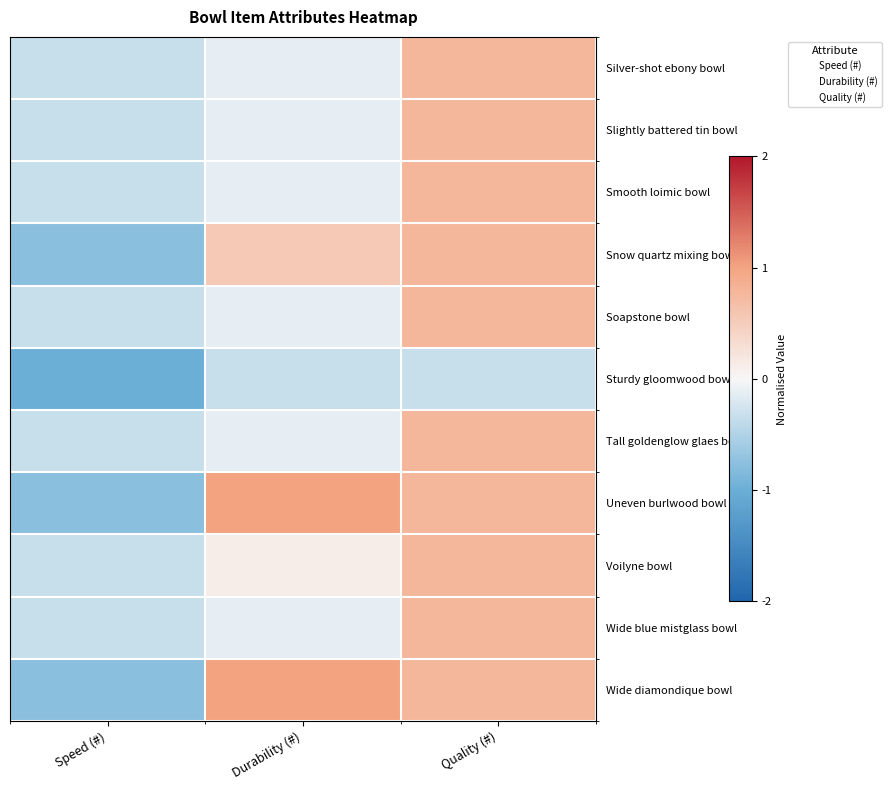

Which has a higher value, Durability (#) or Speed (#)?

Durability (#)